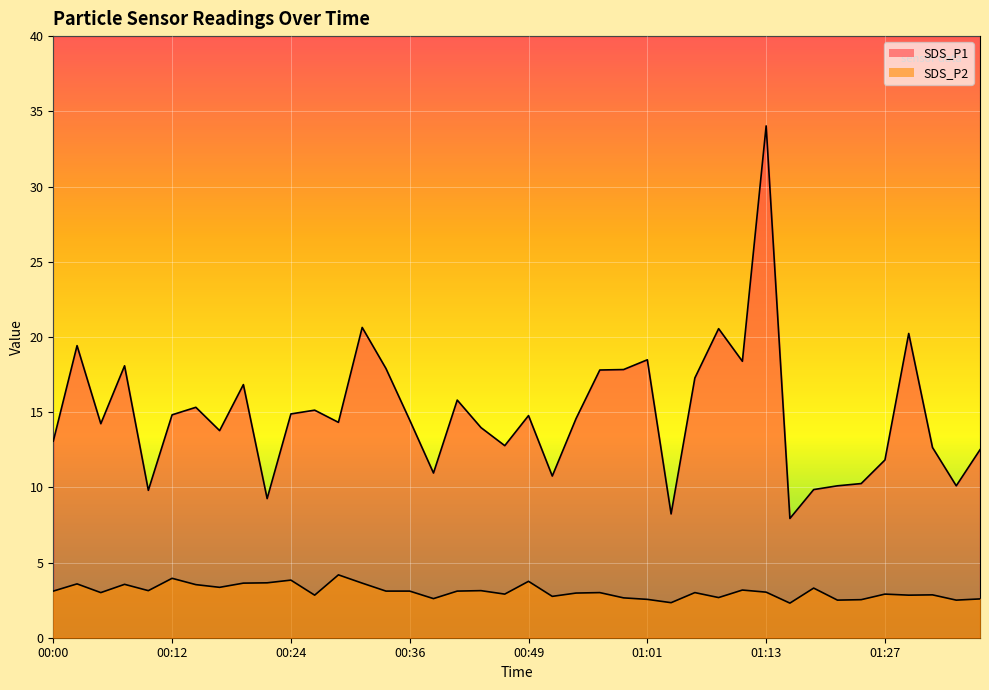

True or false: SDS_P1 and SDS_P2 cross at least once.

False